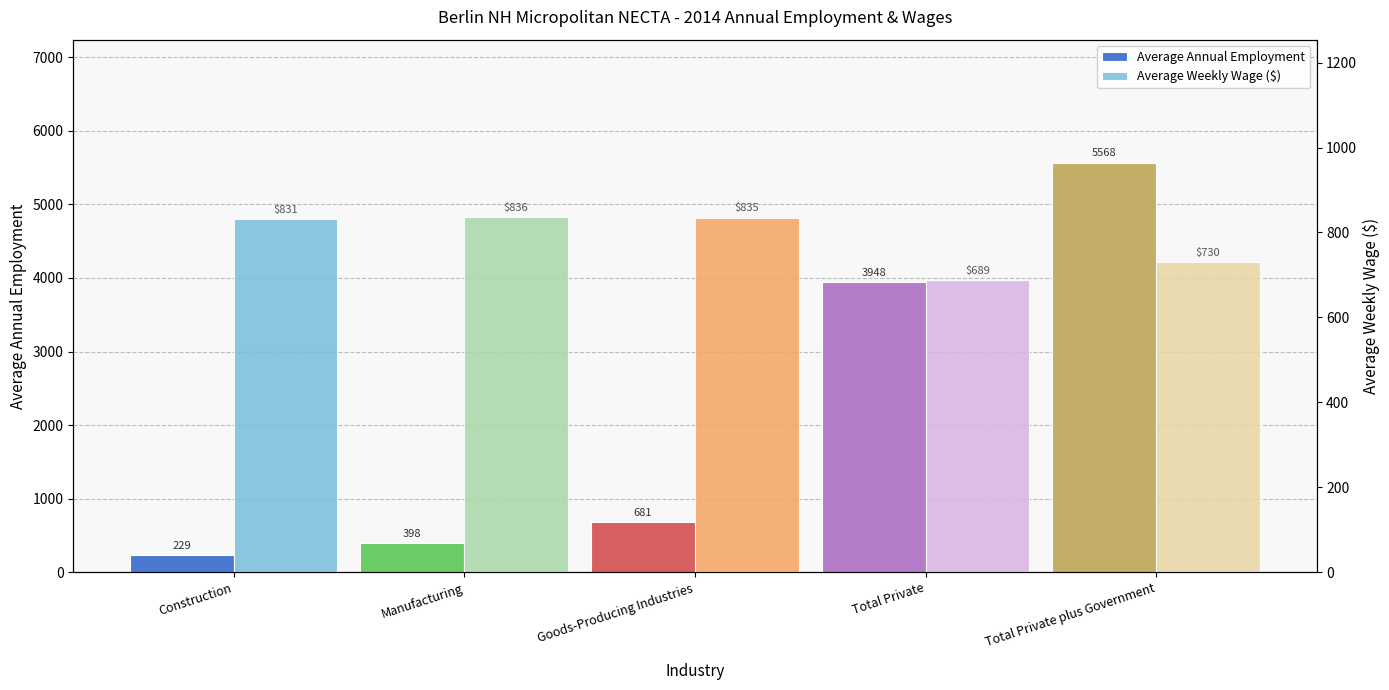

Reading left to right, transcribe all the data shown in this chart.

Average Annual Employment: 229.0	398.0	681.0	3948.0	5568.0
Average Weekly Wage ($): 831.0	835.9	835.0	688.6	730.1